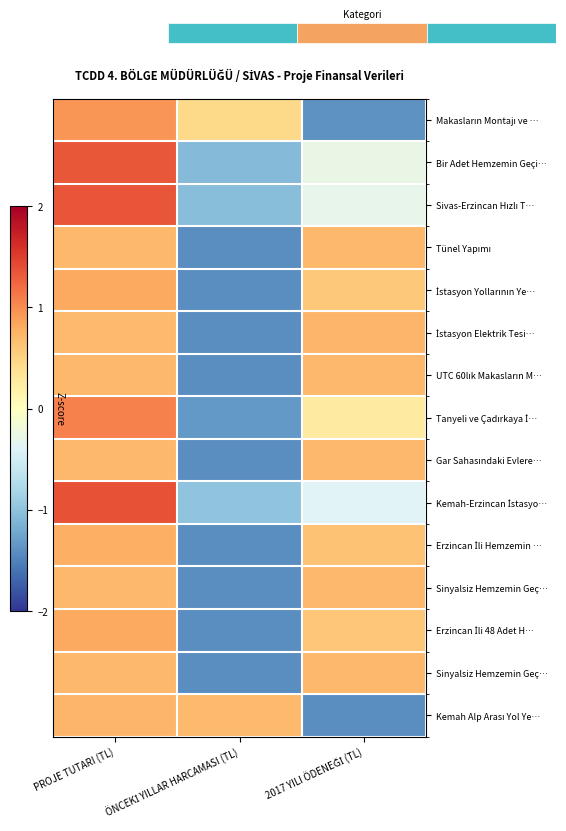

What is the spread (max minus min) of values at 2017 YILI ÖDENEĞİ (TL)?

2.1